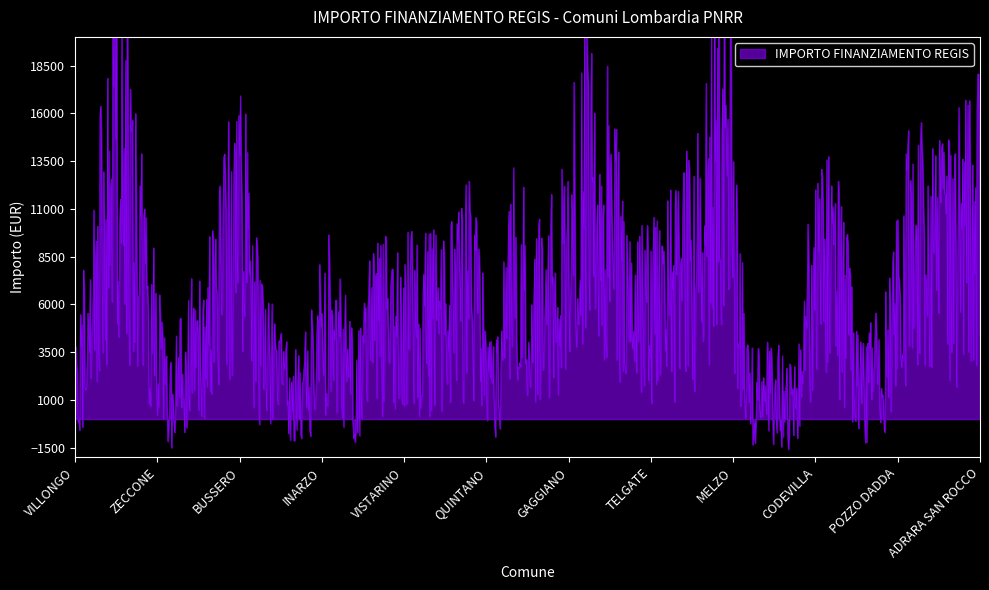

True or false: the data shows 7776 at BREME.

True